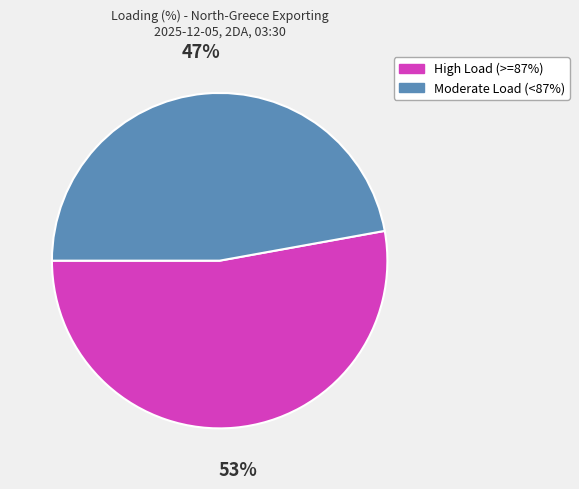

Does any single category account for the majority?

Yes